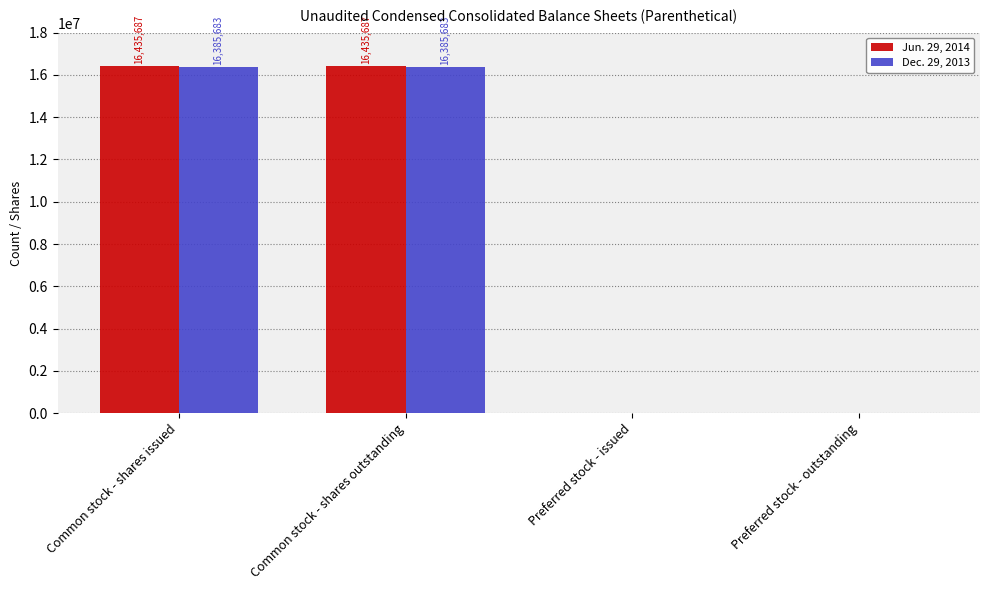

Is it true that Dec. 29, 2013 equals 16385683 at Common stock - shares issued?

True